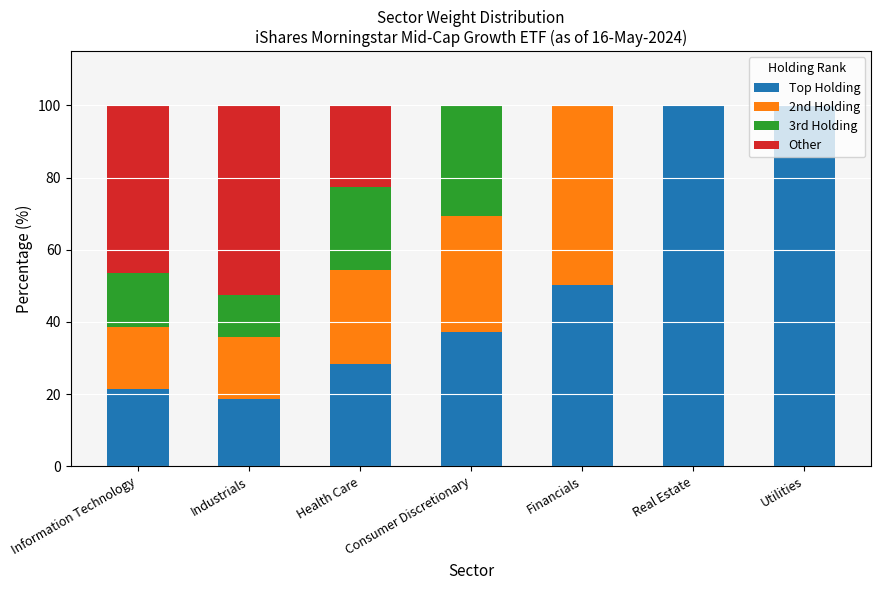

What is the total value across all series at Information Technology?

100.0